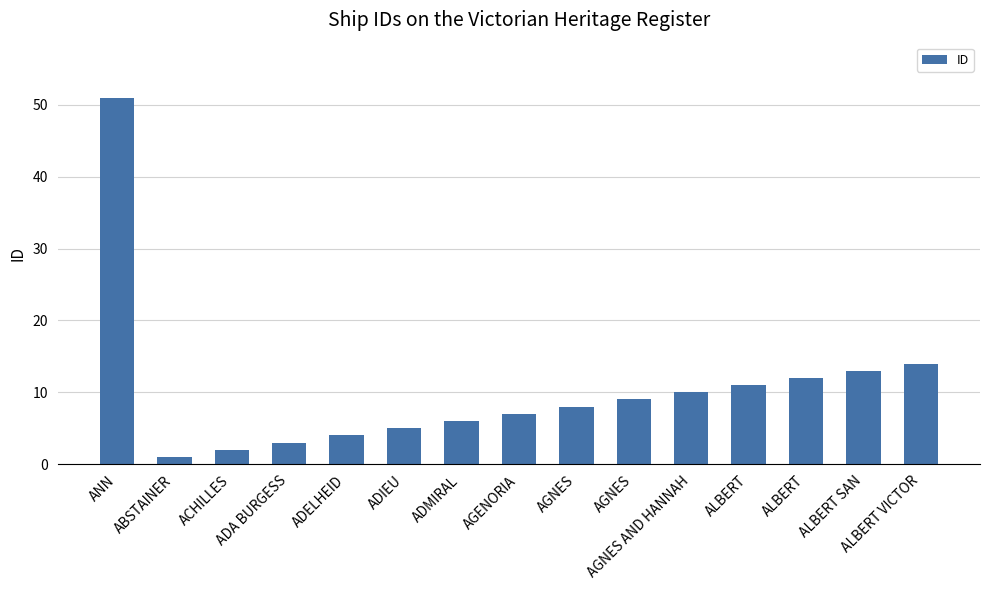

How many bars are there in total?

15